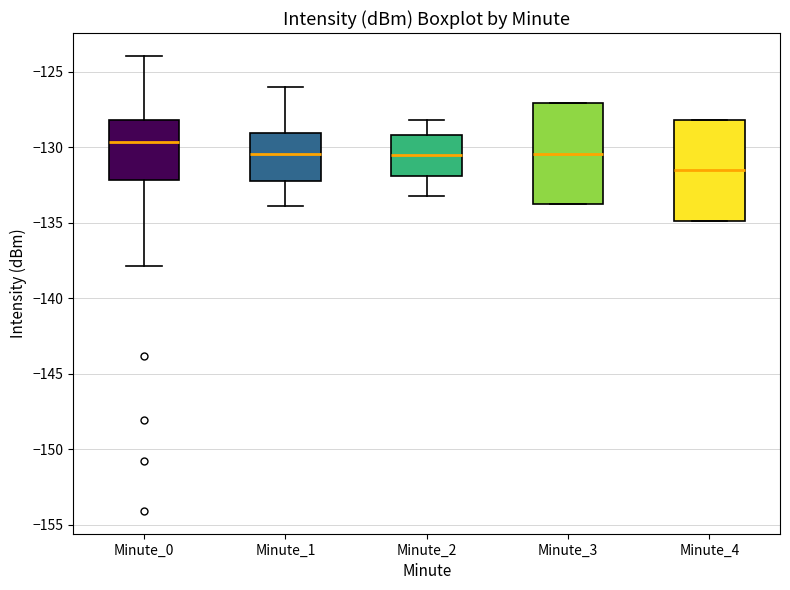

Where does the median line of the box for Minute_4 sit on the y-axis? The values are not printed on the chart, so give them approximately, as read against the axis.

-131.5